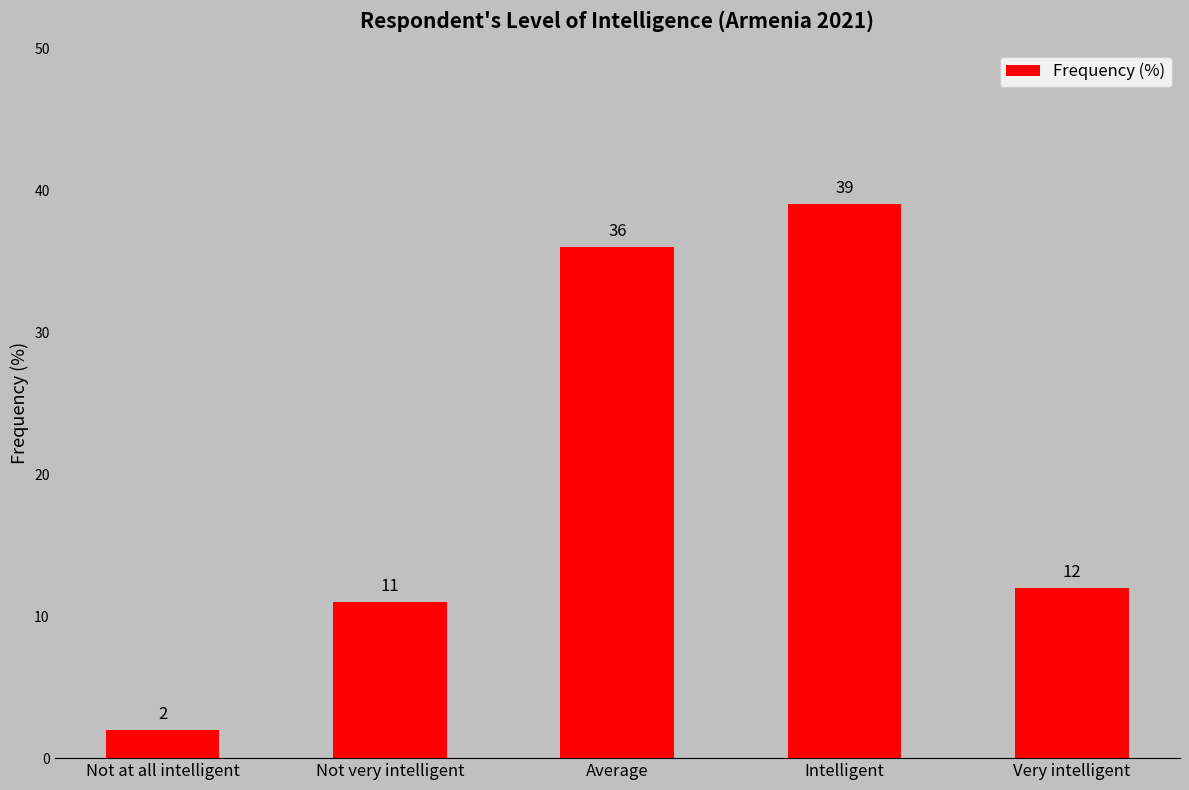

Which has a higher value, Average or Very intelligent?

Average